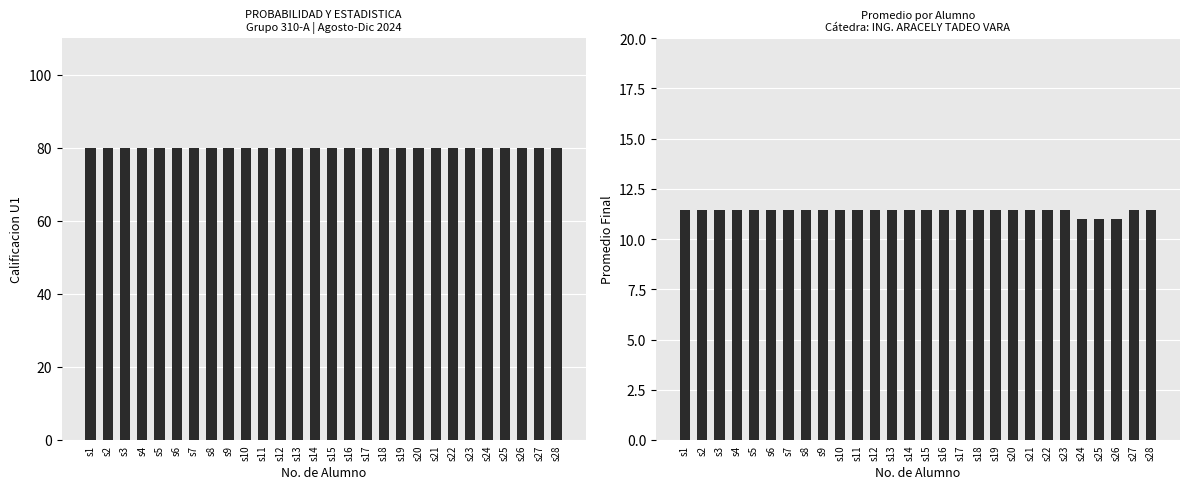

Count the number of data series in this chart.

2